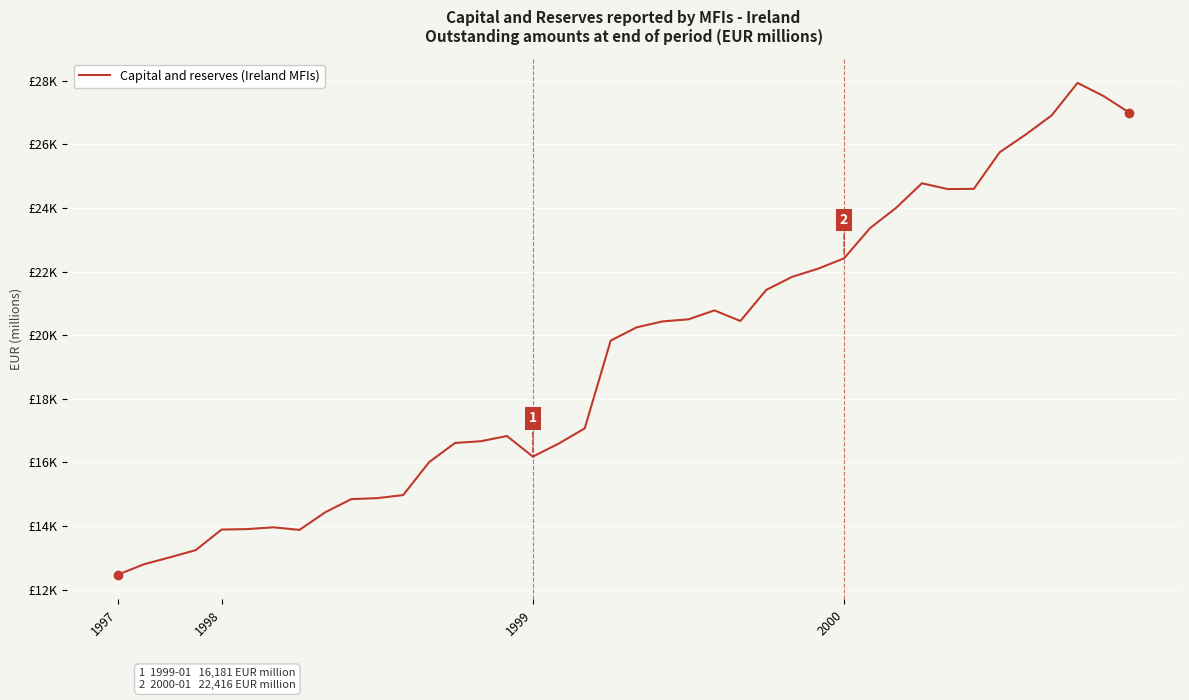

Does the chart have visible grid lines?

Yes